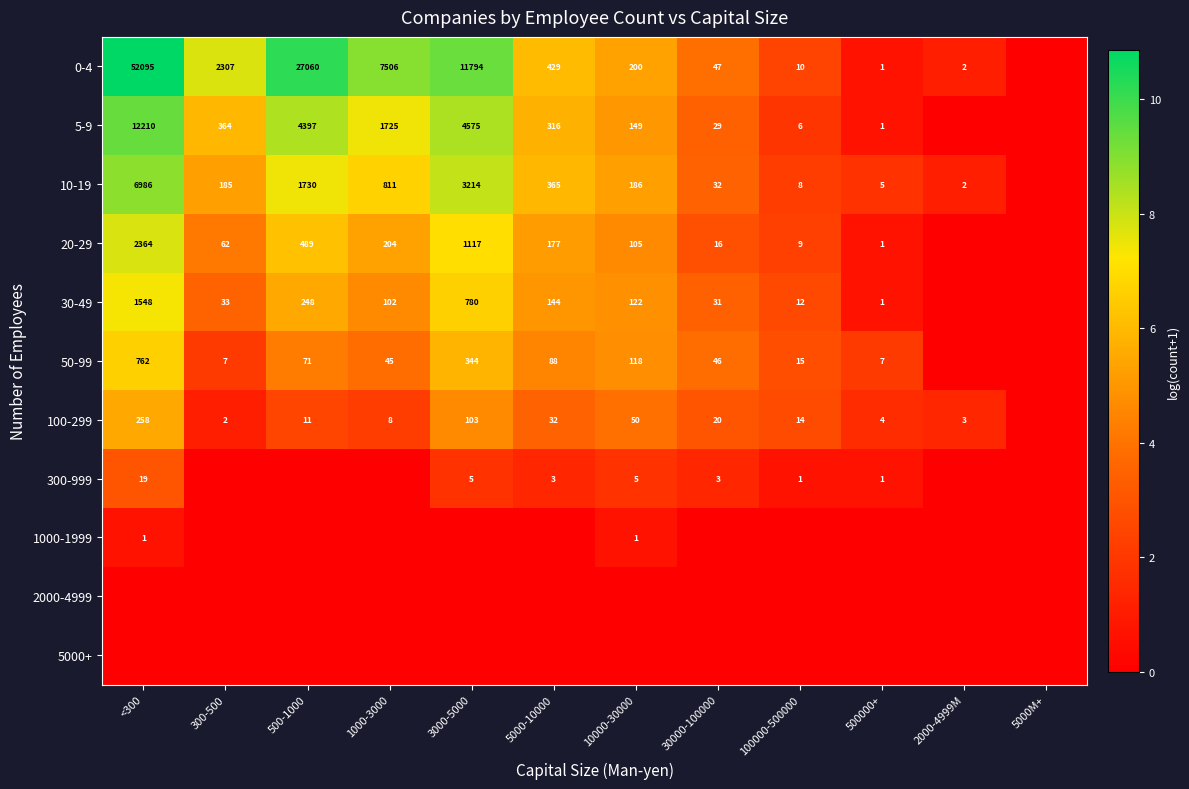

What is the difference between the 100-299 values at 30000-100000 and 100000-500000?

6